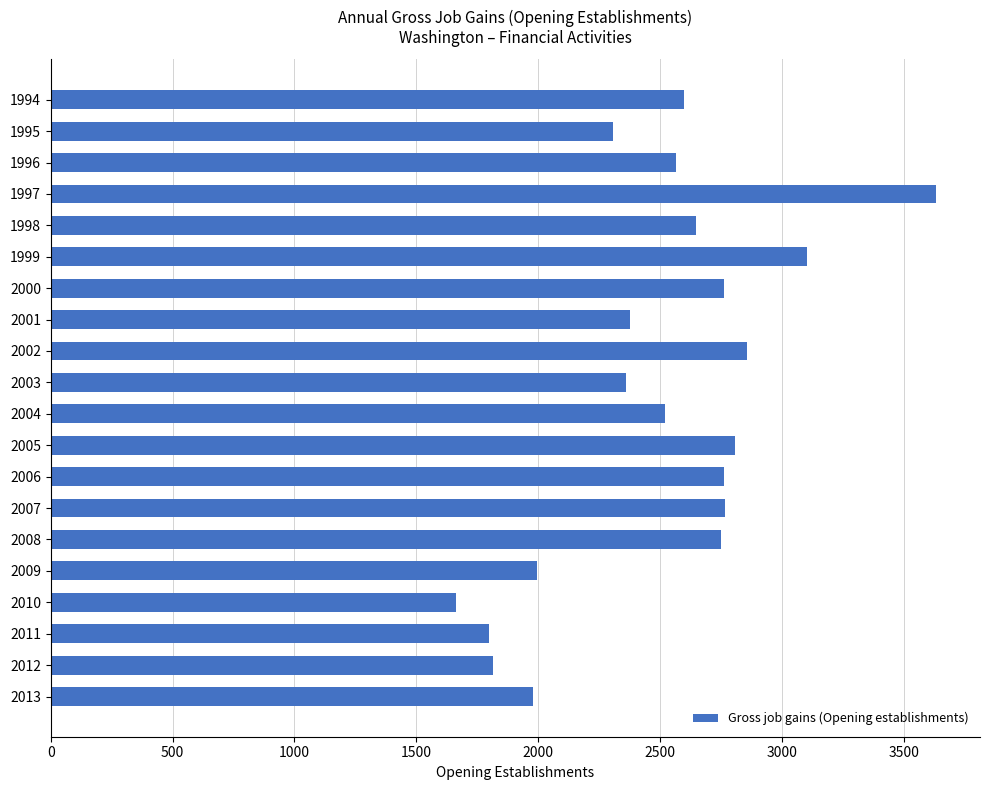

What is the change in value from 2004 to 2013?

-540